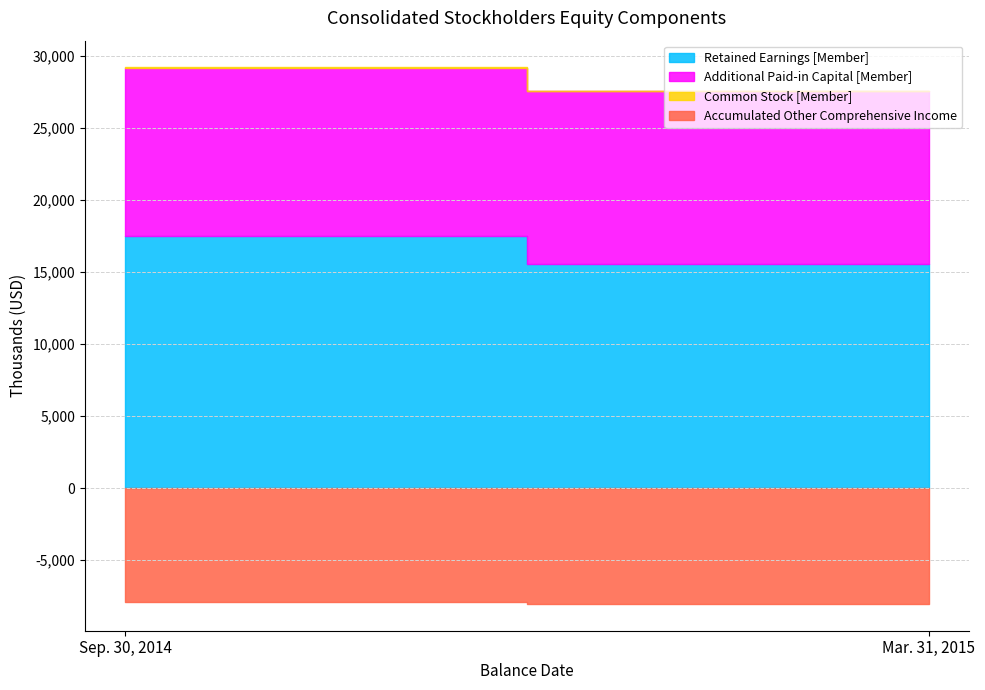

The value of Retained Earnings [Member] at Mar. 31, 2015 is 6478. True or false?

False